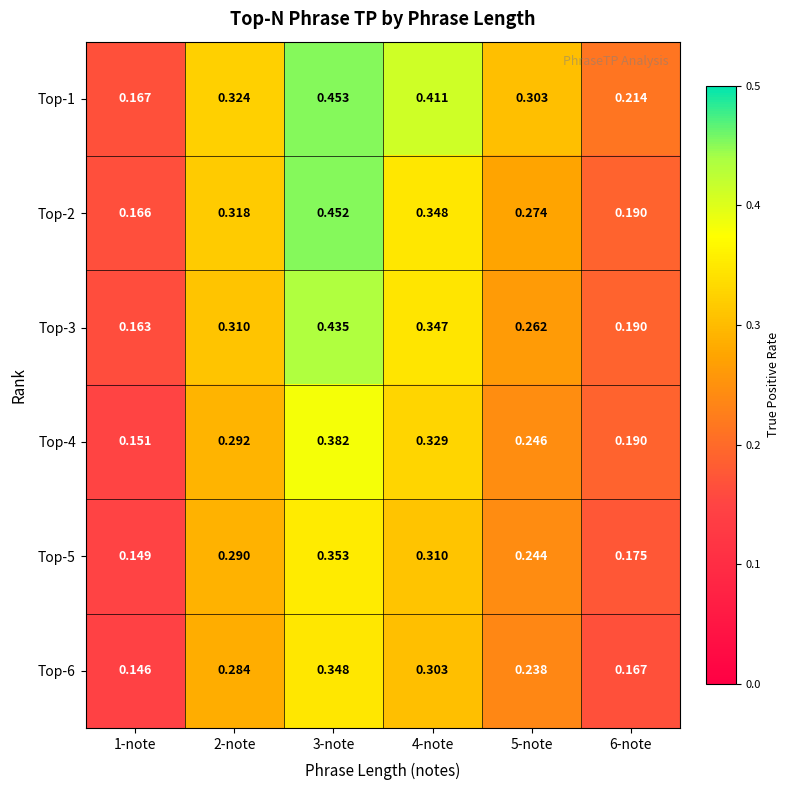

At 6-note, list the series in order from largest to smallest.

Top-1, Top-2, Top-3, Top-4, Top-5, Top-6